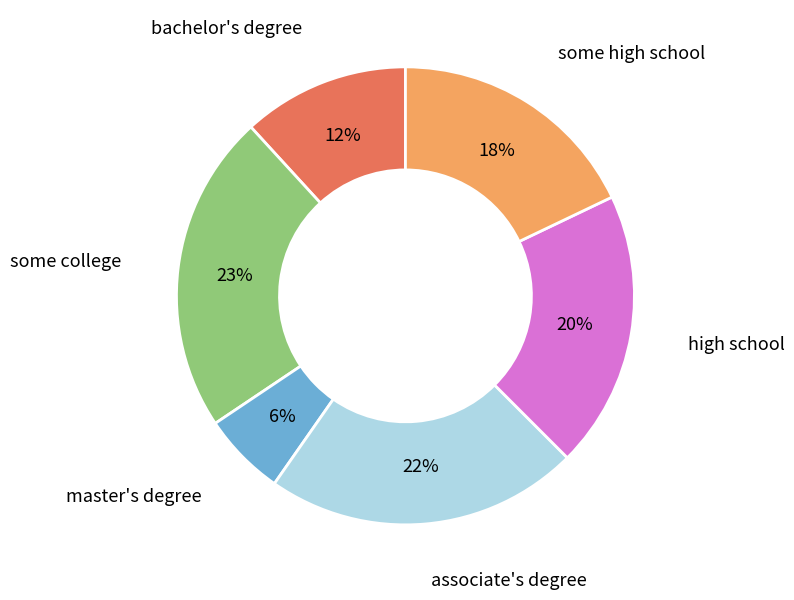

To the nearest percent, what is the difference between the largest and smallest slice percentages?

17%